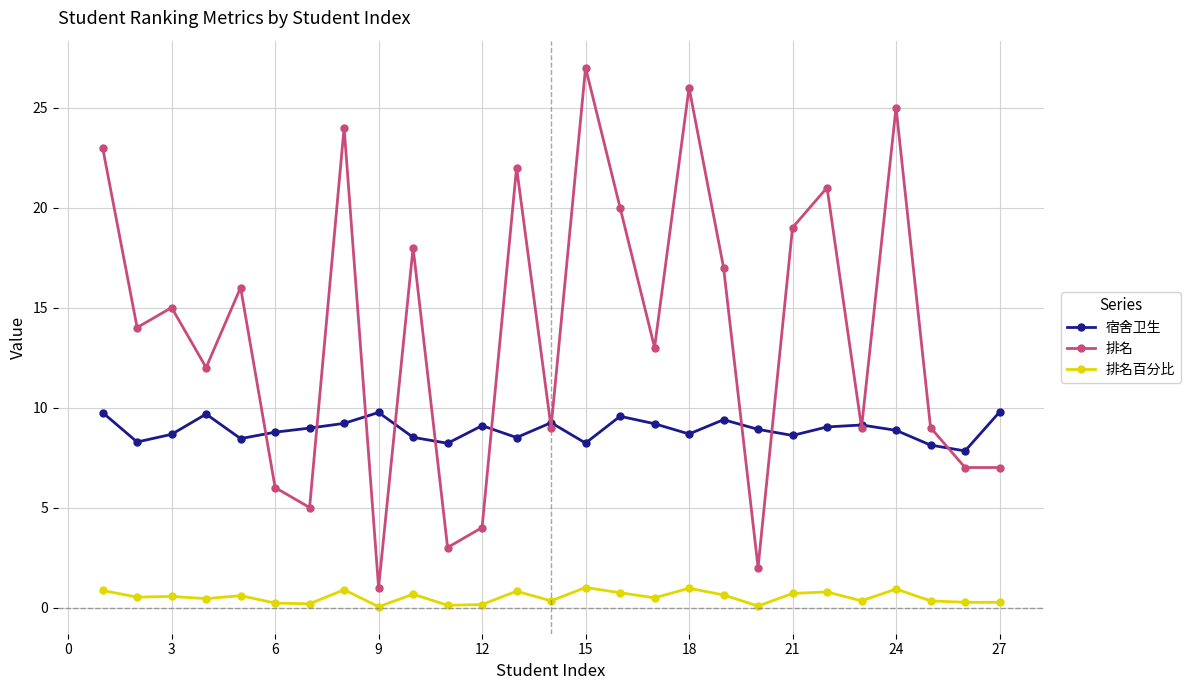

Does the chart have visible grid lines?

Yes